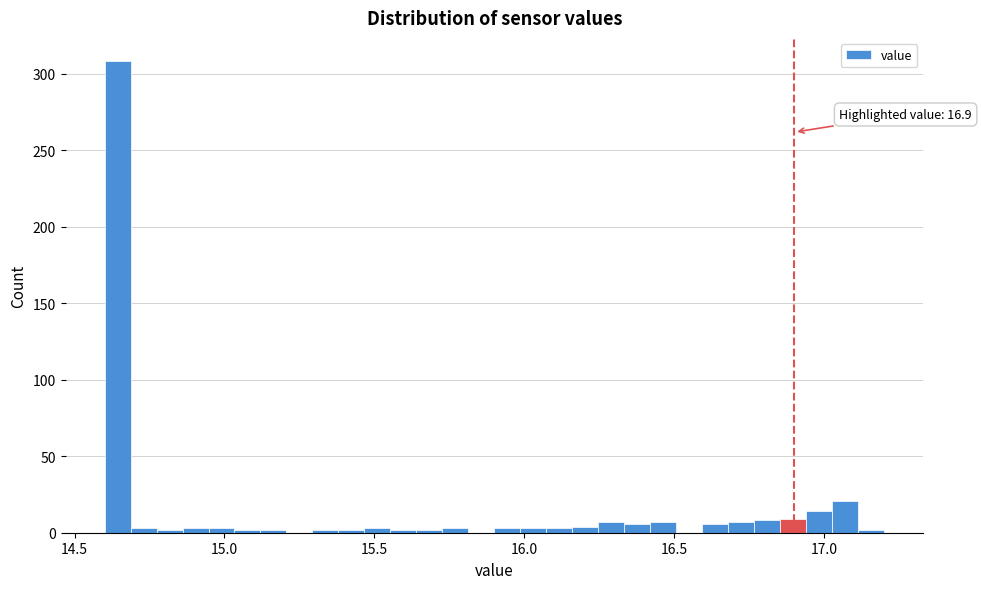

Read against the x-axis, roughly where is the centre of the tallest bar?

14.65